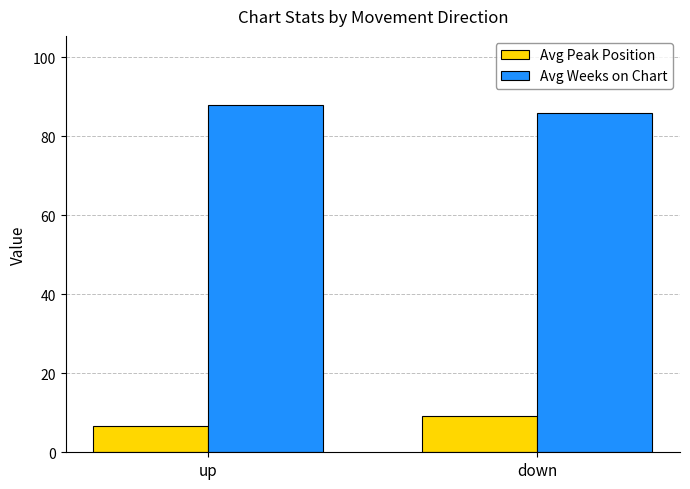

Which category has the lowest value in the Avg Weeks on Chart series?

down